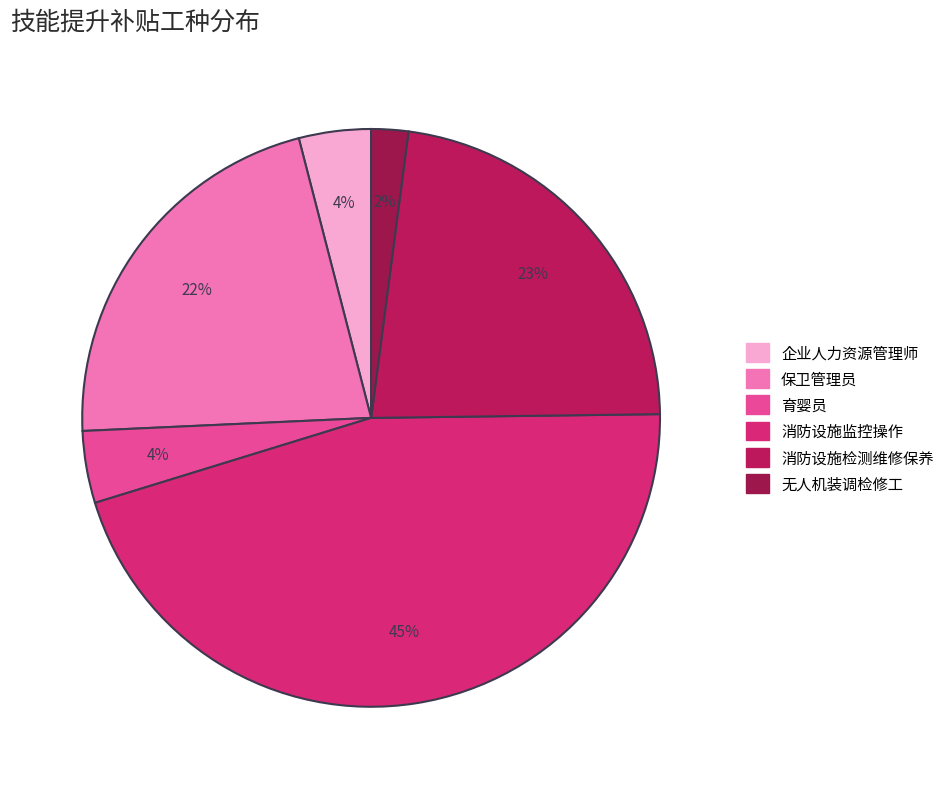

The 无人机装调检修工 slice represents 2% of the pie. True or false?

True